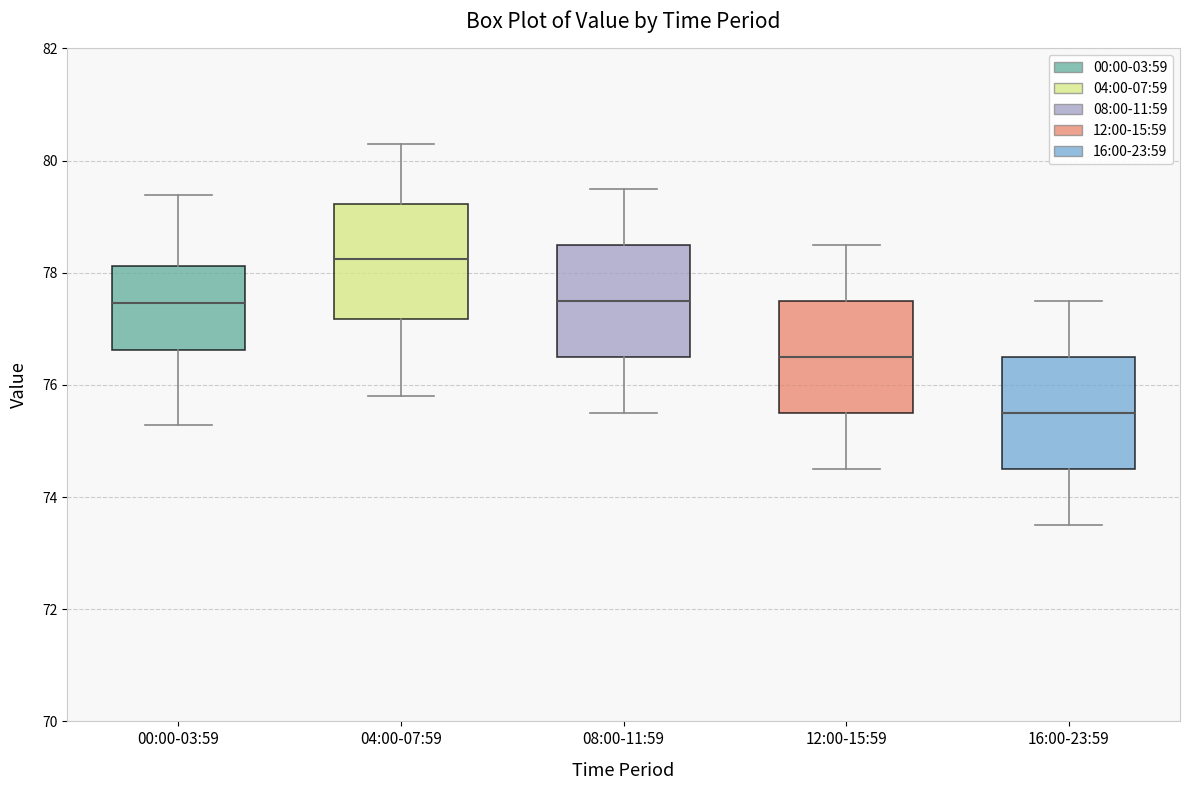

Reading left to right, read every box against the y-axis: the position of its median line, the range the box covers, and the ends of its whiskers. The values are not printed on the chart, so give them approximately, as read against the axis.

00:00-03:59: median 77.4, box 76.6 to 78.2, whiskers 75.2 to 79.4
04:00-07:59: median 78.2, box 77.2 to 79.2, whiskers 75.8 to 80.4
08:00-11:59: median 77.6, box 76.6 to 78.6, whiskers 75.6 to 79.6
12:00-15:59: median 76.6, box 75.6 to 77.6, whiskers 74.6 to 78.6
16:00-23:59: median 75.6, box 74.6 to 76.6, whiskers 73.6 to 77.6